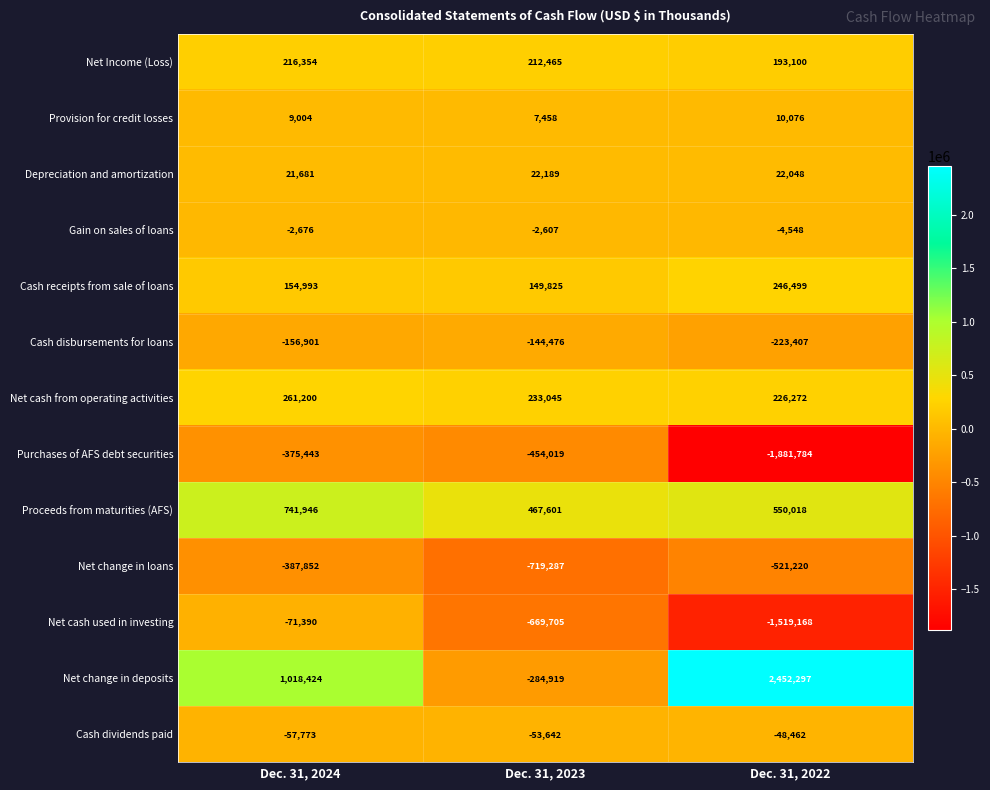

Which series has the largest range (max minus min)?

Net change in deposits